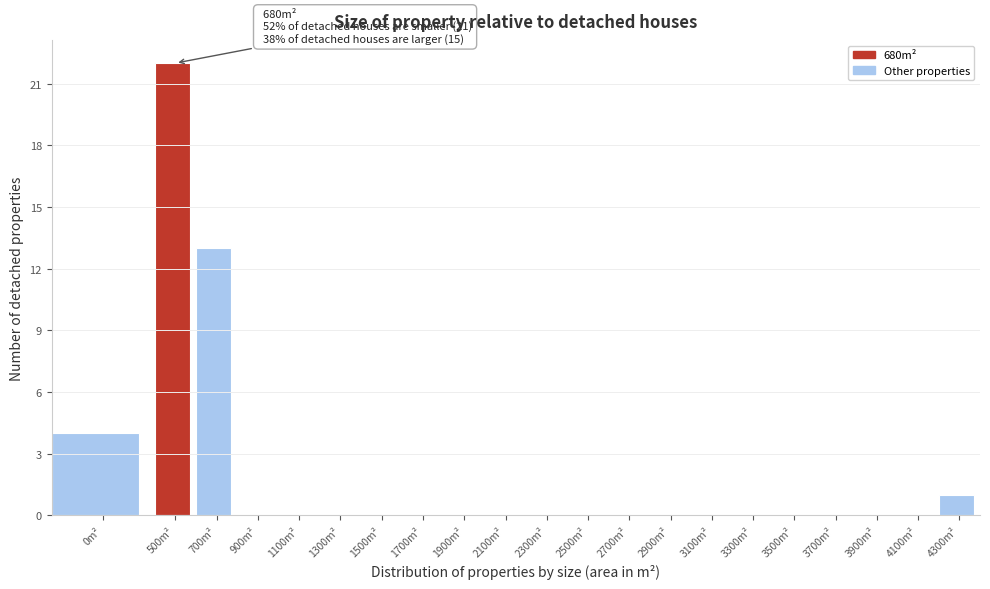

Reading right to left, transcribe all the data shown in this chart.

4300m²=1	4100m²=0	3900m²=0	3700m²=0	3500m²=0	3300m²=0	3100m²=0	2900m²=0	2700m²=0	2500m²=0	2300m²=0	2100m²=0	1900m²=0	1700m²=0	1500m²=0	1300m²=0	1100m²=0	900m²=0	700m²=13	500m²=22	0m²=4